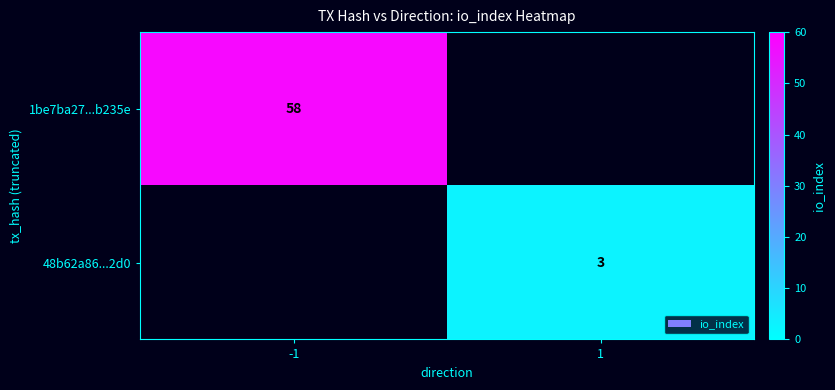

The 1be7ba27...b235e series shows 101 at -1. True or false?

False